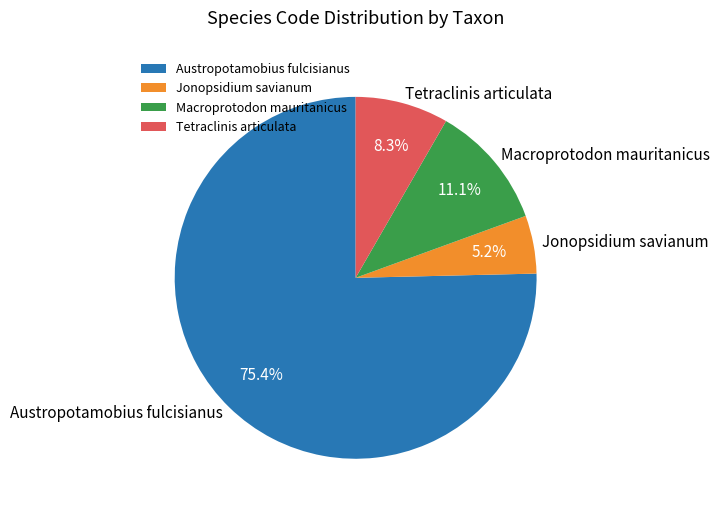

To the nearest percent, what is the average slice percentage?

25%